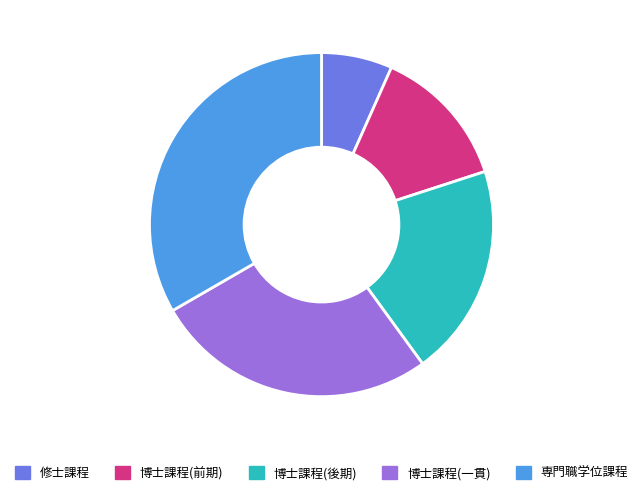

The 博士課程(後期) slice represents 31% of the pie. True or false?

False